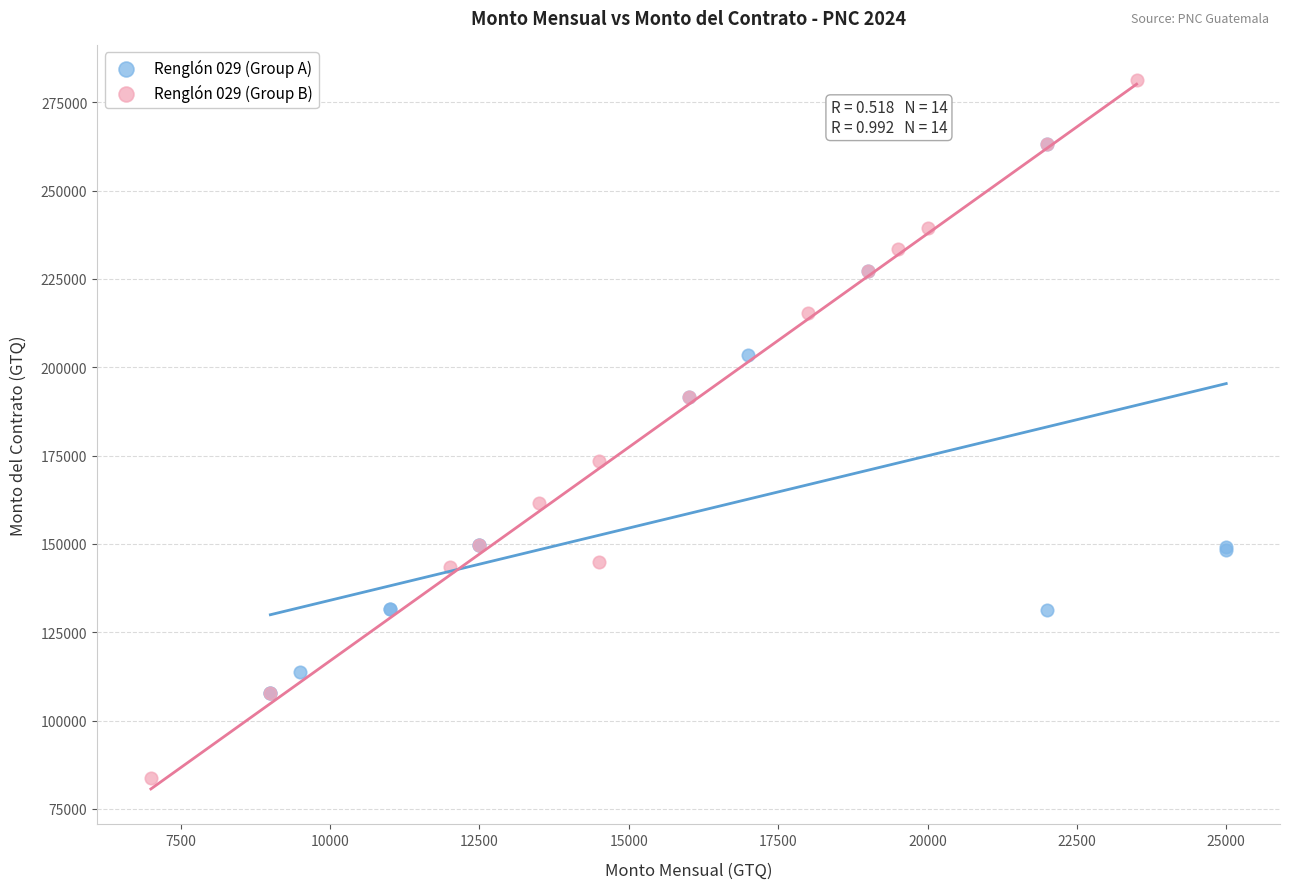

What are all the series names shown in the legend?

Renglón 029 (Group A), Renglón 029 (Group B)